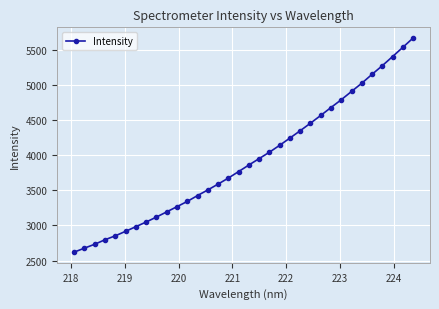

What is the maximum value shown in the chart?

5668.7